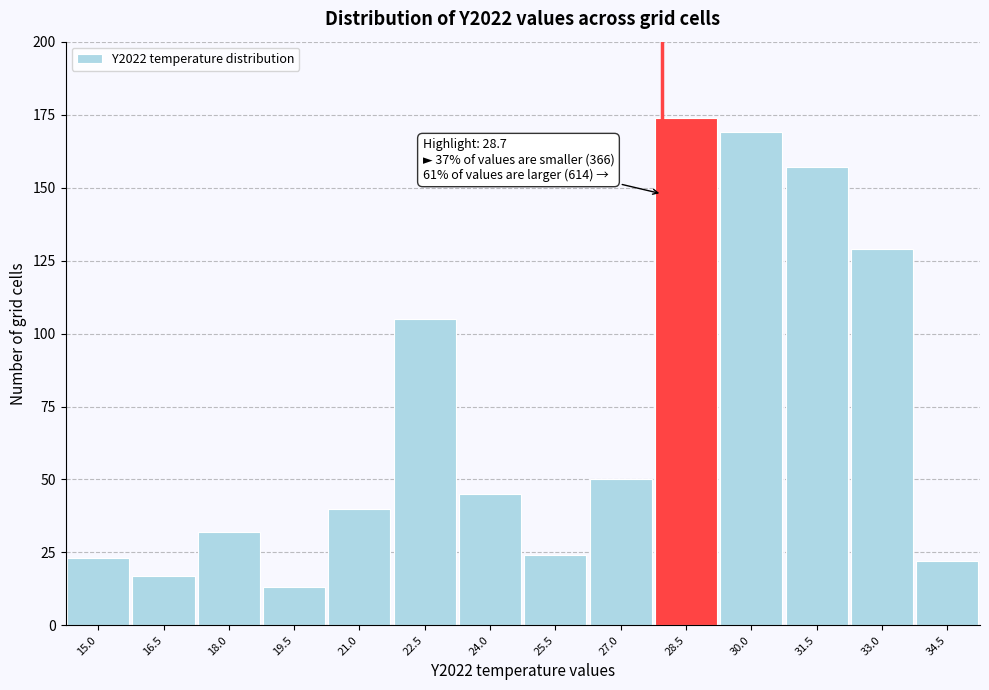

Reading left to right, transcribe all the data shown in this chart.

15.0=23	16.5=17	18.0=32	19.5=13	21.0=40	22.5=105	24.0=45	25.5=24	27.0=50	28.5=174	30.0=169	31.5=157	33.0=129	34.5=22